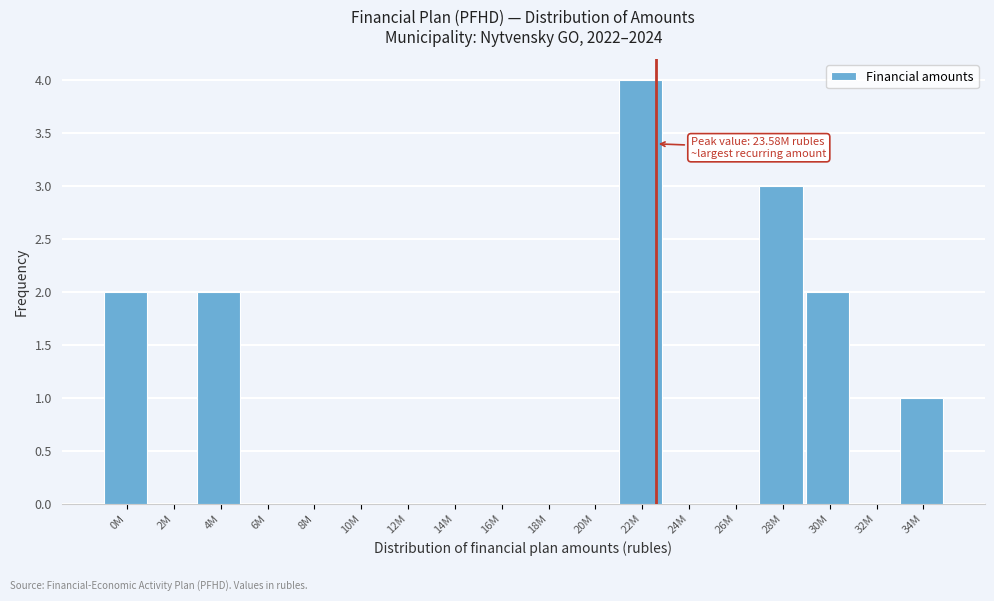

What is the maximum value shown in the chart?

4